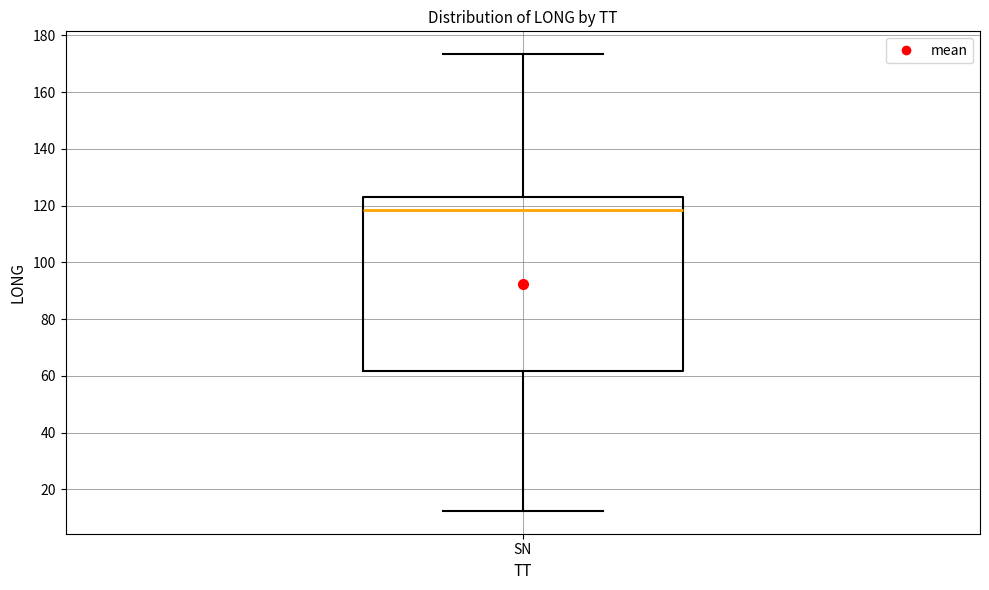

Where does the lower whisker of the box for SN end on the y-axis? The values are not printed on the chart, so give them approximately, as read against the axis.

12